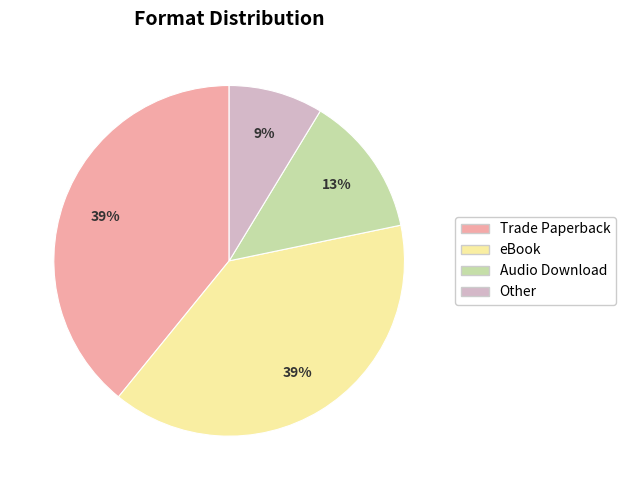

Do Audio Download and Other together represent more than half of the pie?

No